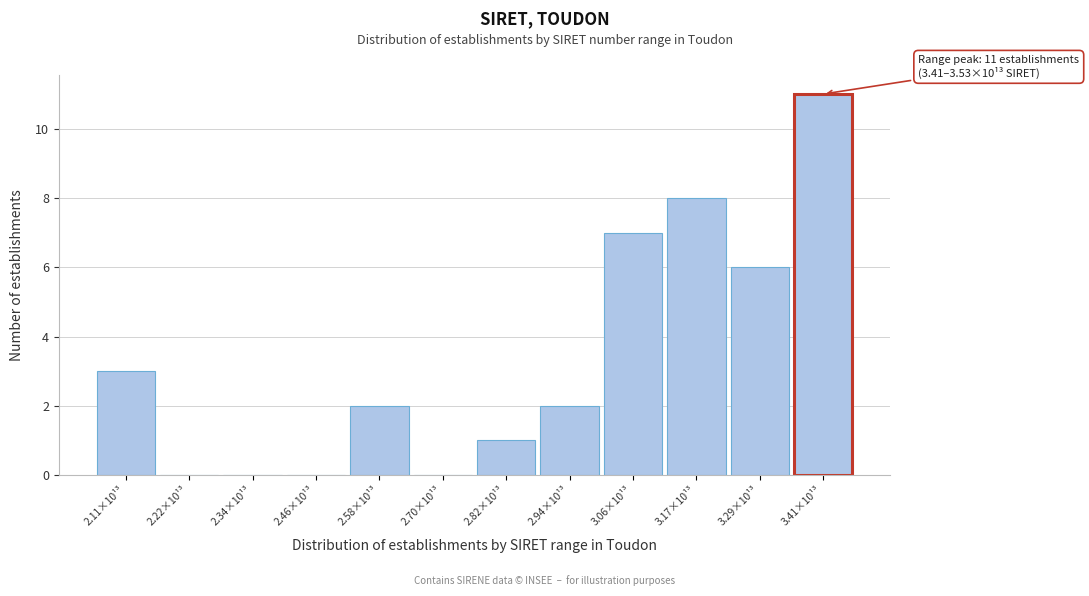

Reading left to right, what are all the values shown in this chart?

2.11×10¹³=3	2.22×10¹³=0	2.34×10¹³=0	2.46×10¹³=0	2.58×10¹³=2	2.70×10¹³=0	2.82×10¹³=1	2.94×10¹³=2	3.06×10¹³=7	3.17×10¹³=8	3.29×10¹³=6	3.41×10¹³=11